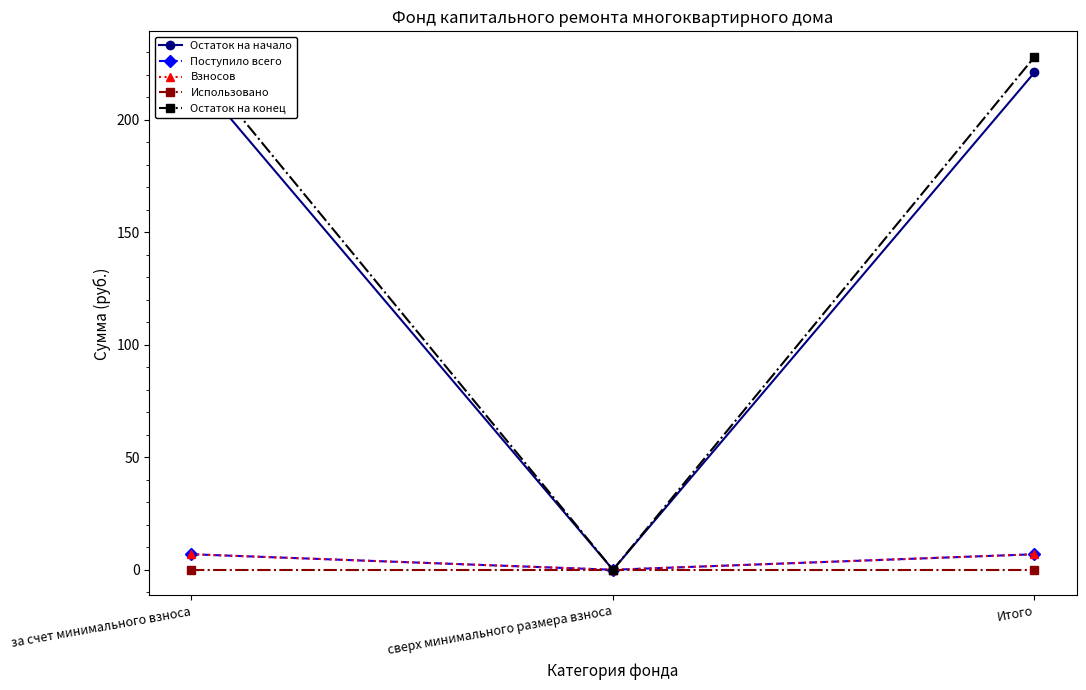

How many lines are shown in the chart?

5